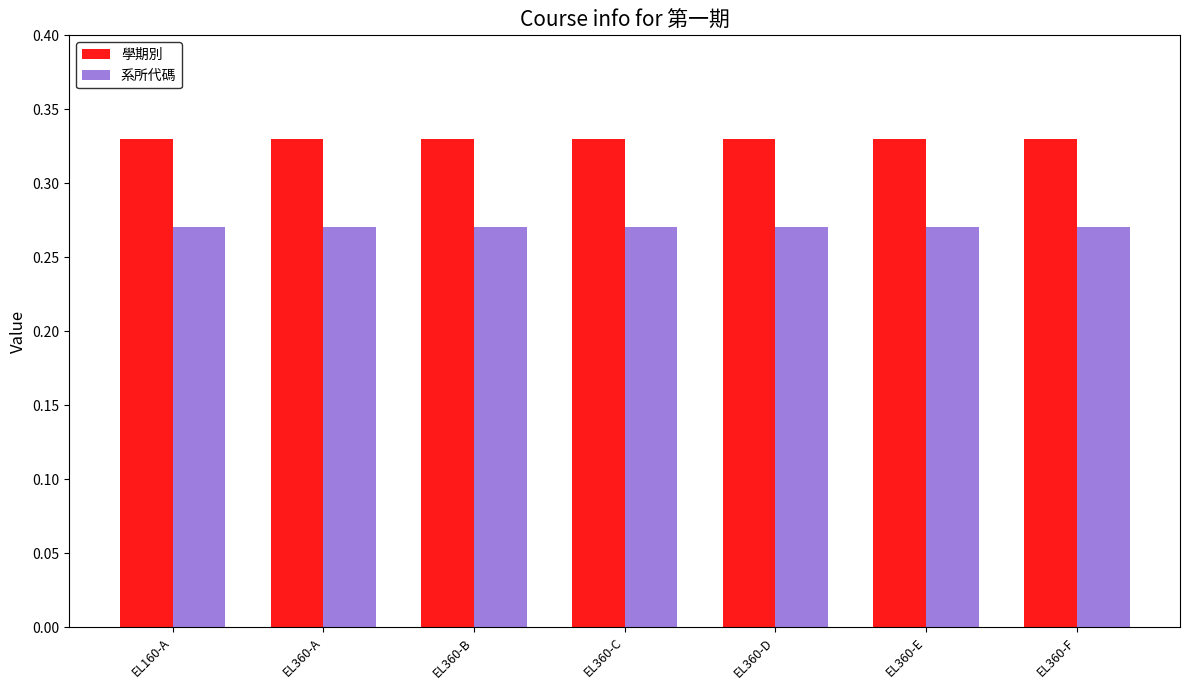

What is the sum of all 學期別 values?

2.3